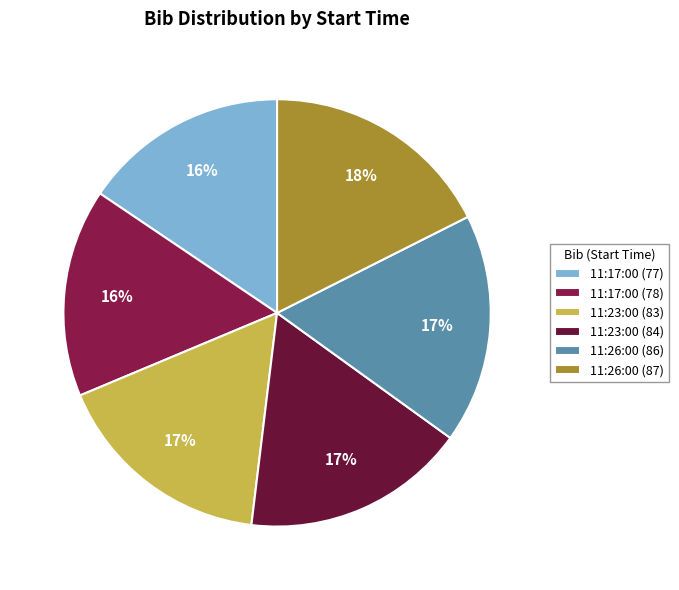

To the nearest percent, what portion does 11:26:00 (86) represent?

17%